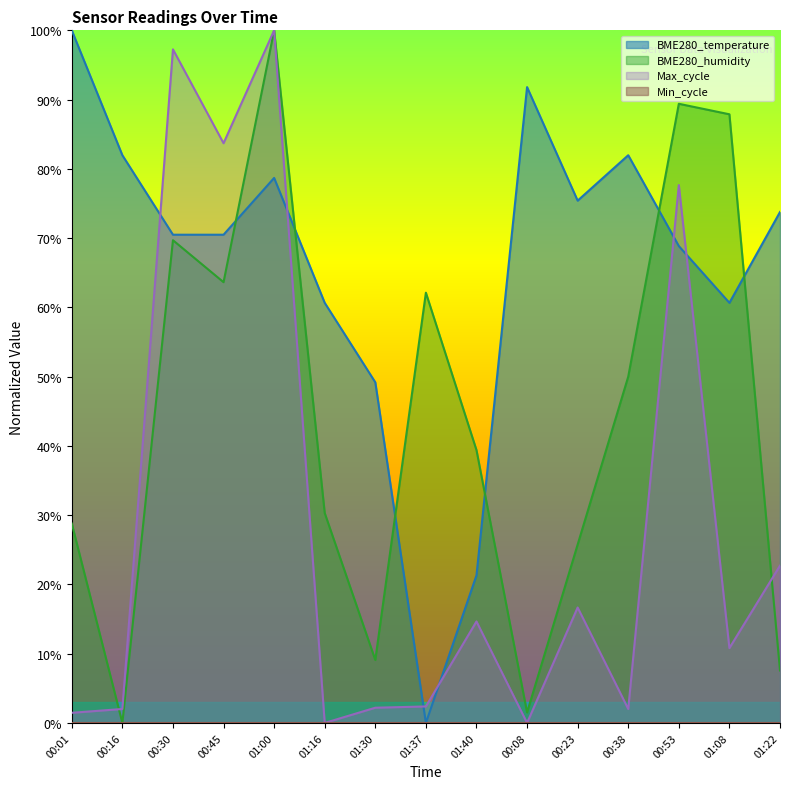

What position from the right is 01:30?

9